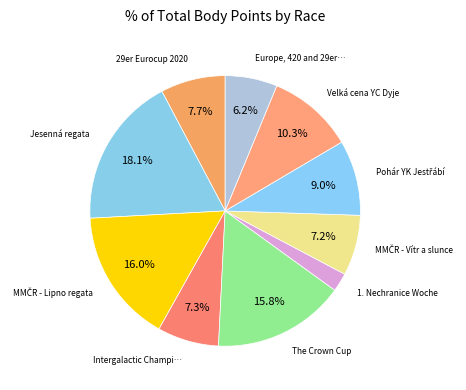

How many slices are in this pie chart?

10